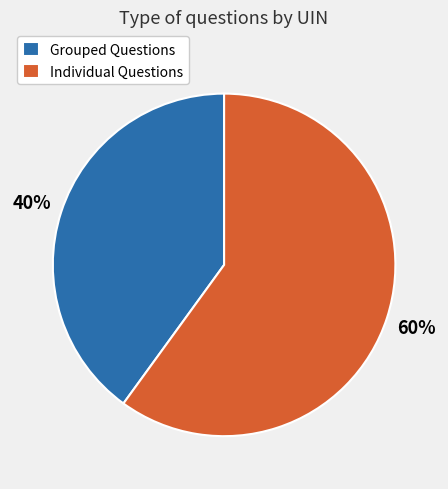

What percentage is the Individual Questions slice, to the nearest percent?

60%